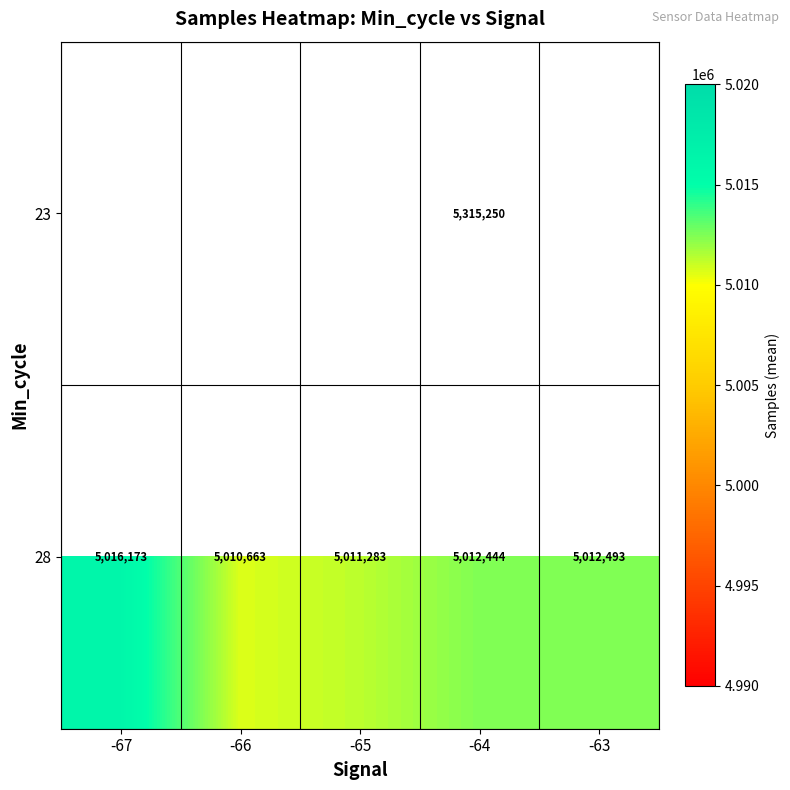

The 28 series shows 5016173 at -67. True or false?

True